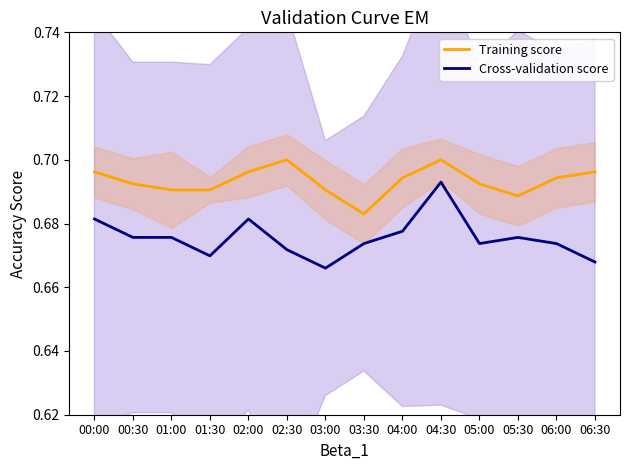

How many interior local valleys does the Cross-validation score series have?

3